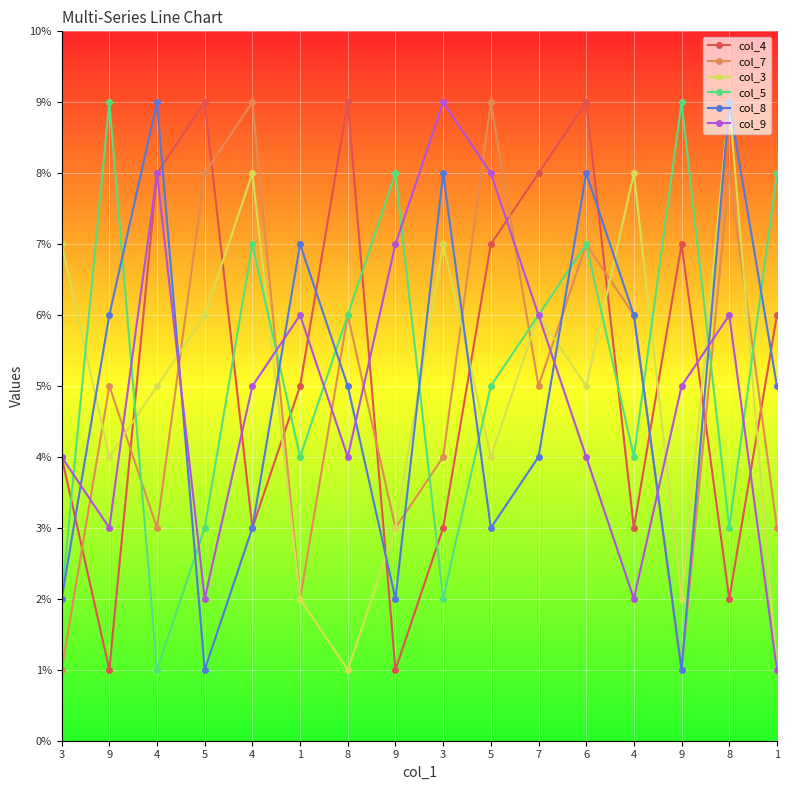

Which series has the largest range (max minus min)?

col_4